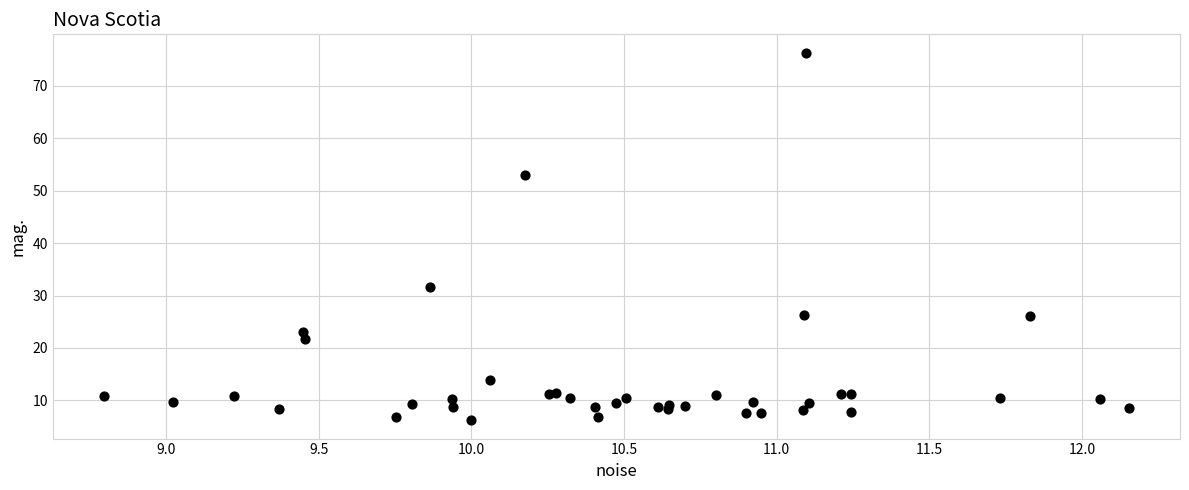

What Y value in the scatter plot is closest to 41?

31.6